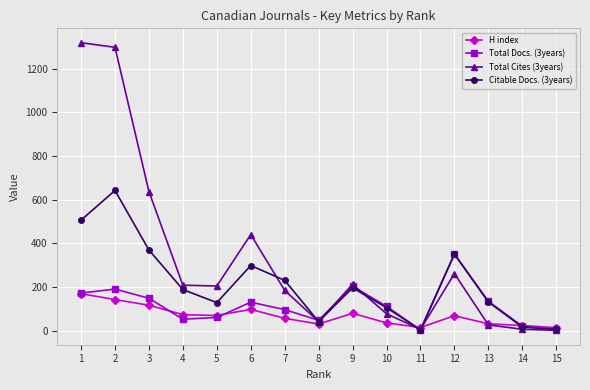

Which series has the widest spread of values?

Total Cites (3years)